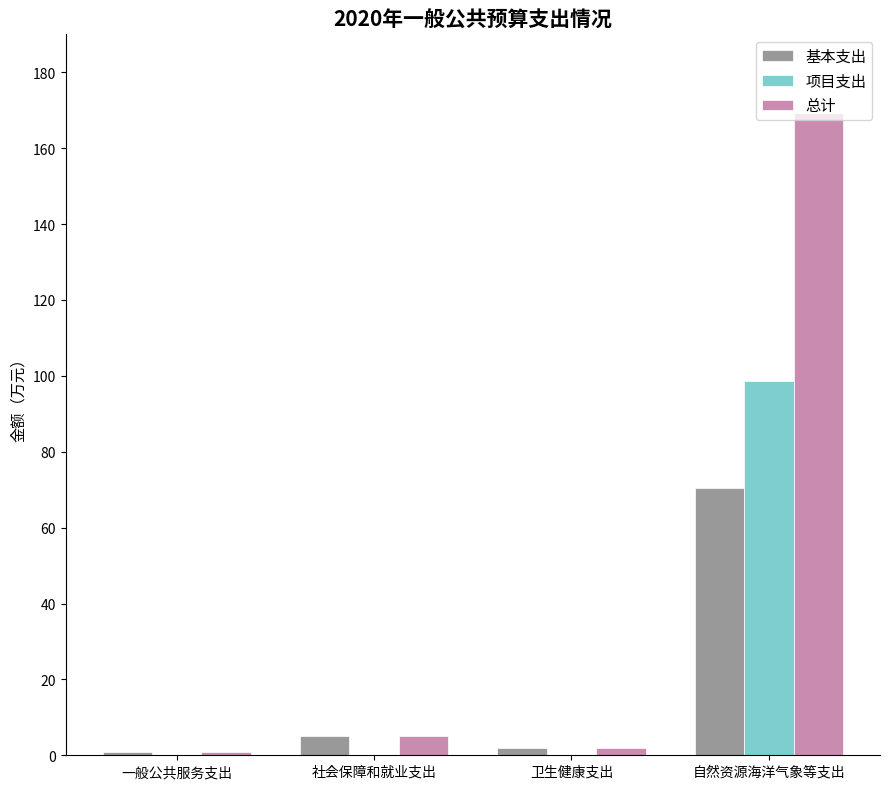

What is the approximate value of 项目支出 at 自然资源海洋气象等支出?

98.7